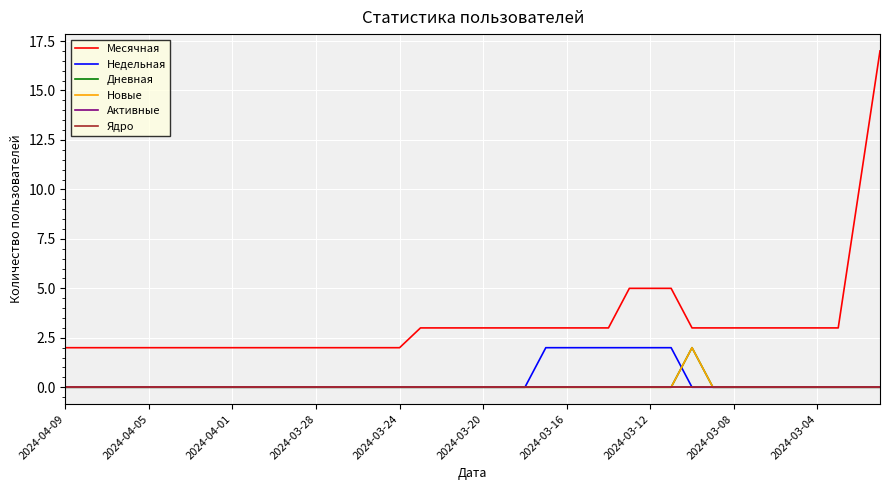

Does the chart display data point markers on the line(s)?

No